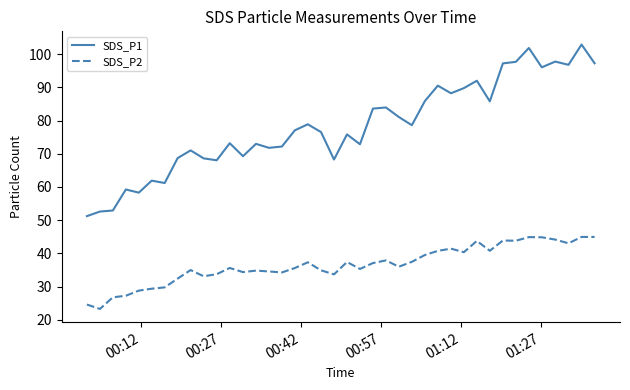

True or false: SDS_P1 and SDS_P2 cross at least once.

False